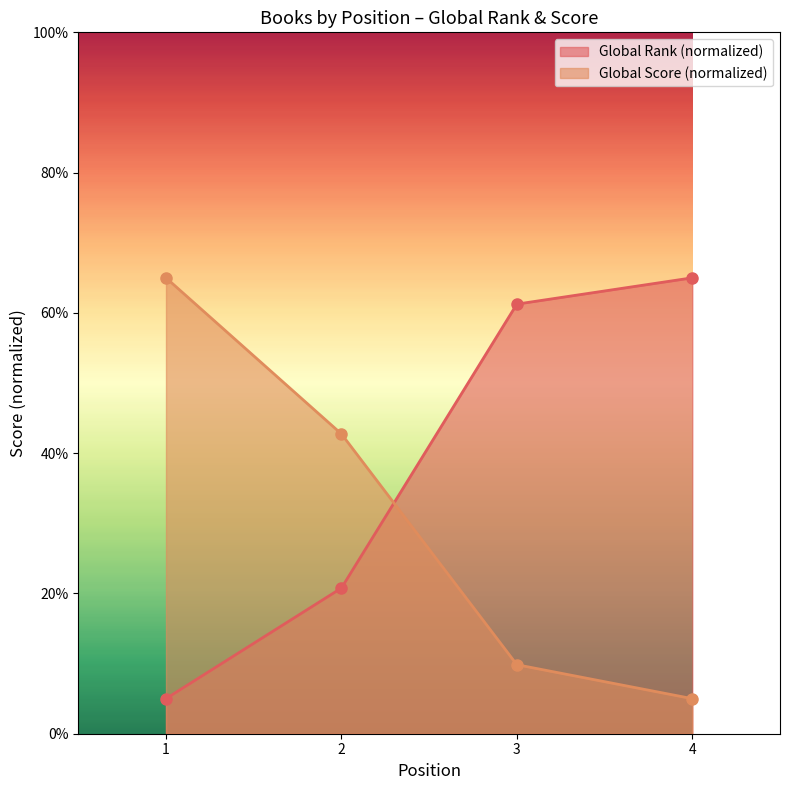

What is the sum of the Global Rank values at 4 and 2?

85.8